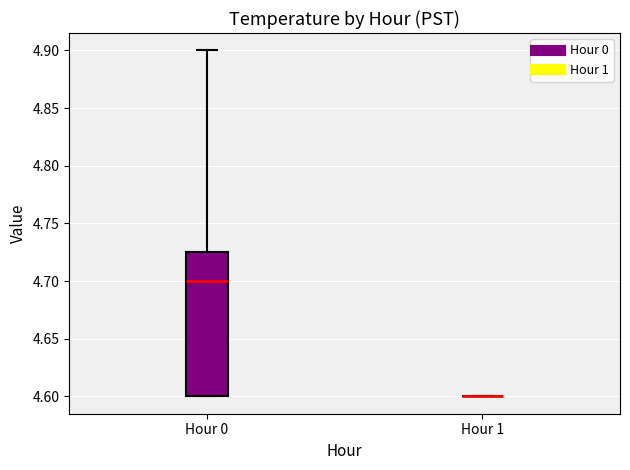

Where does the upper whisker of the box for Hour 0 end on the y-axis? The values are not printed on the chart, so give them approximately, as read against the axis.

4.900